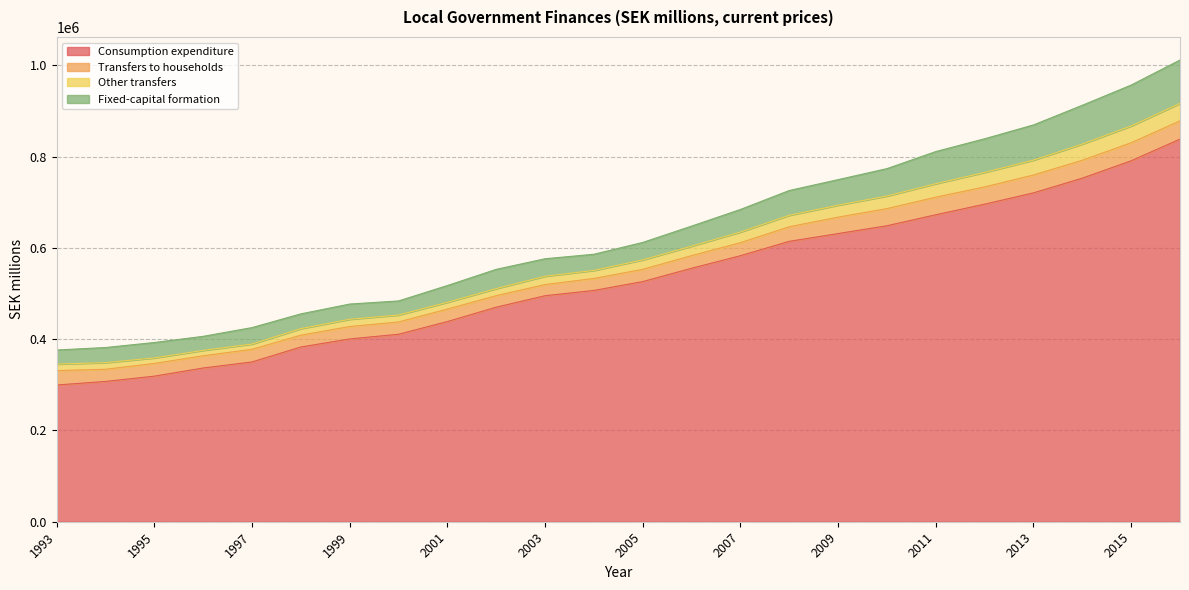

What is the lowest value of the Consumption expenditure series?

299655.0